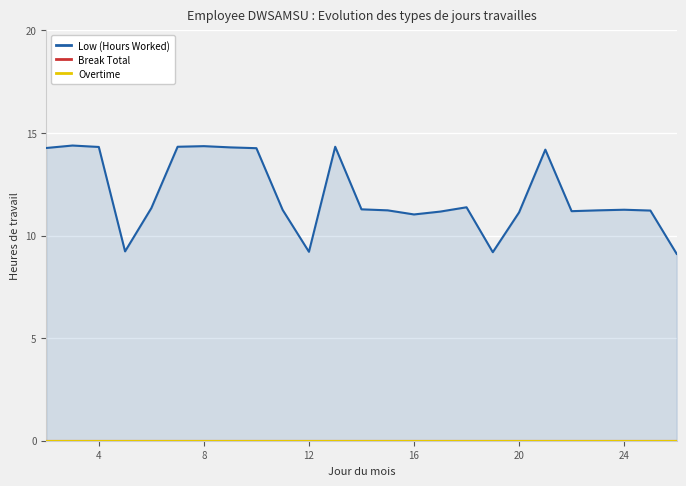

Which series has the largest total across all categories?

Low (Hours Worked)